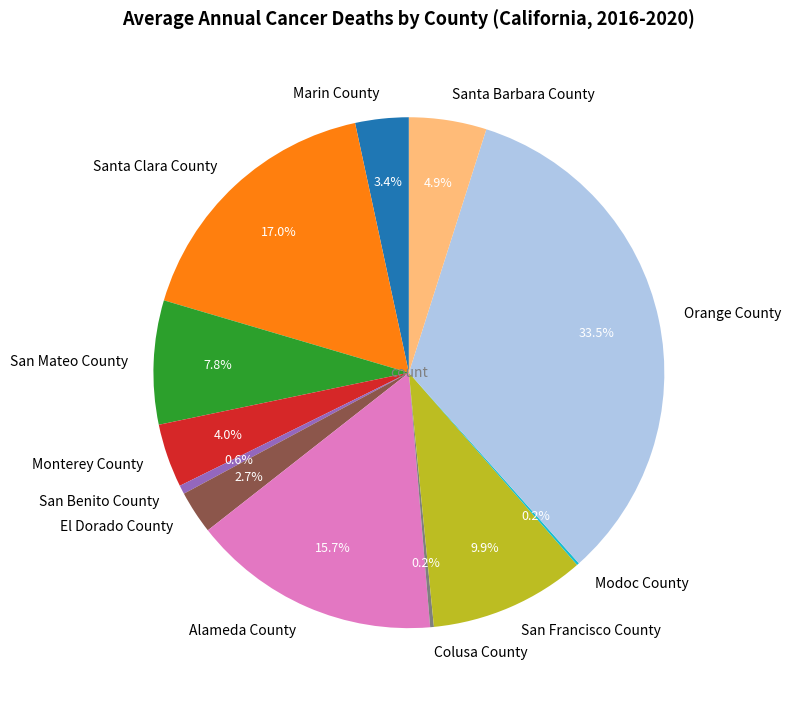

What percentage is the Santa Barbara County slice, to the nearest percent?

5%